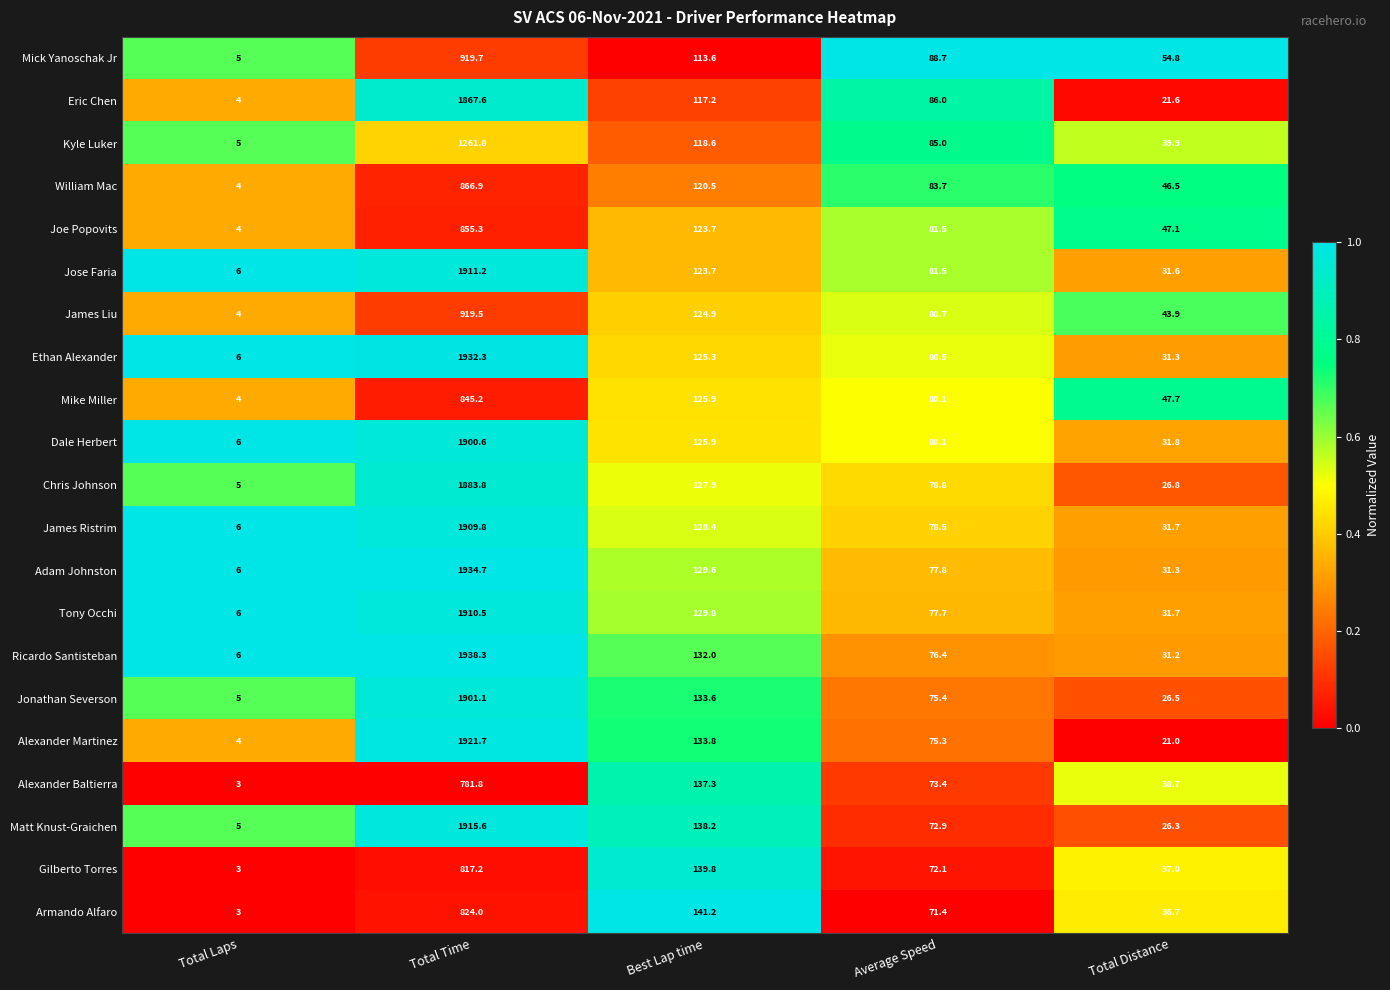

The Ethan Alexander series shows 31.3 at Total Distance. True or false?

True